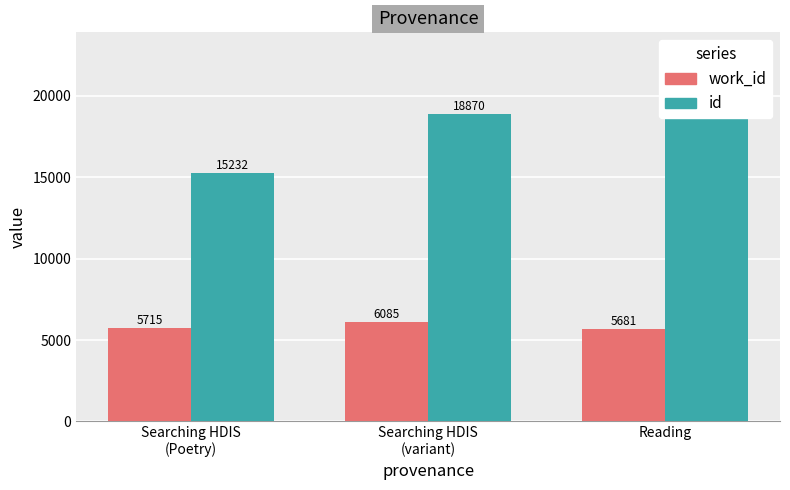

How many values in the work_id series are below 5715?

1